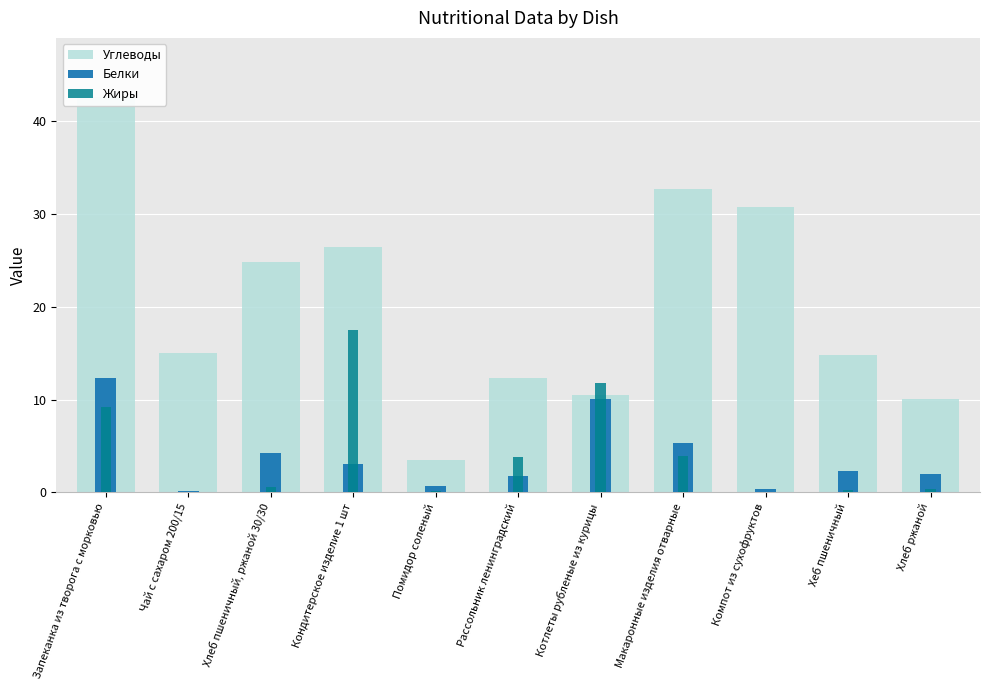

What is the sum of the Углеводы values at Макаронные изделия отварные and Запеканка из творога с морковью?

75.3